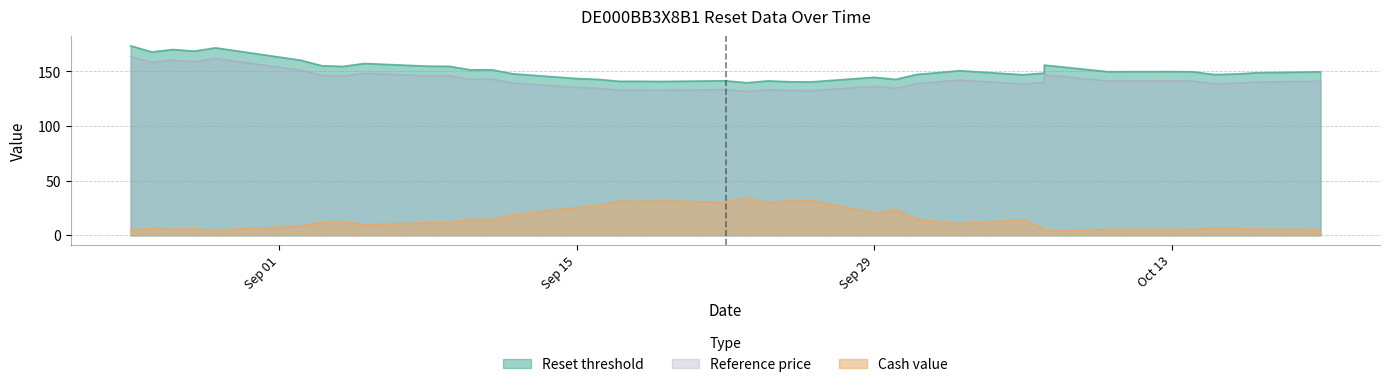

Where does the Cash value series first go above 11?

9